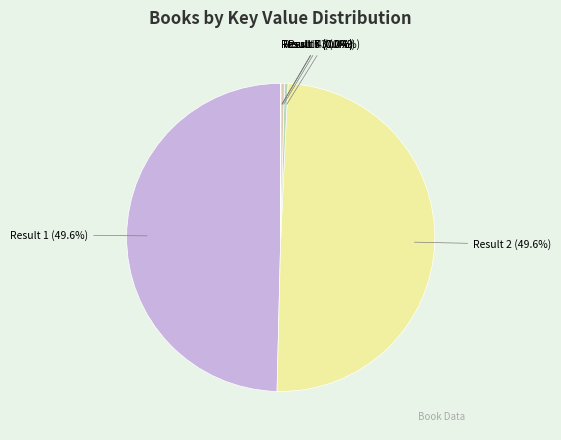

Does Result 1 represent more than half of the total?

No